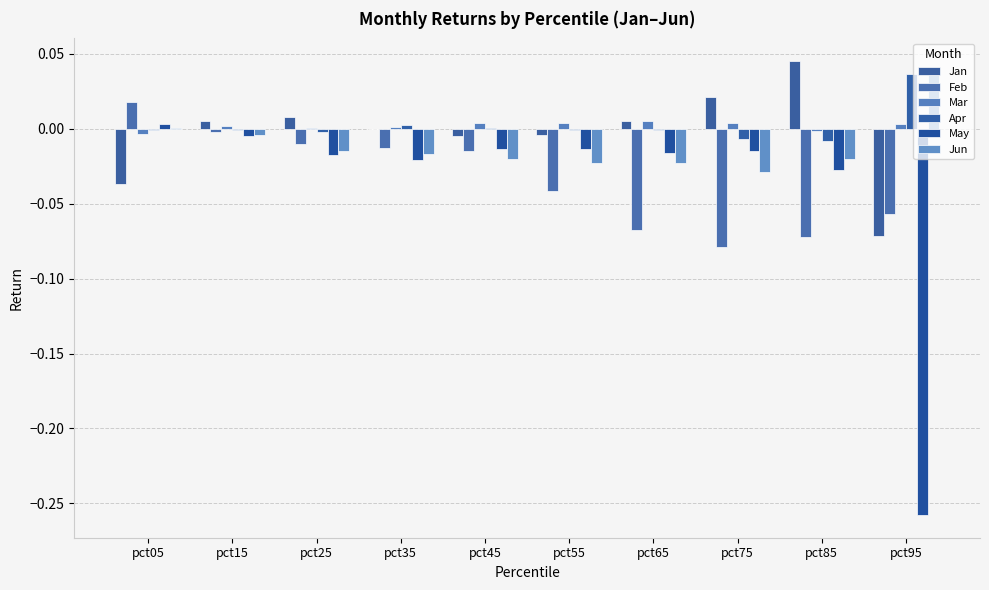

Between pct15 and pct35, which series saw the biggest shift?

May